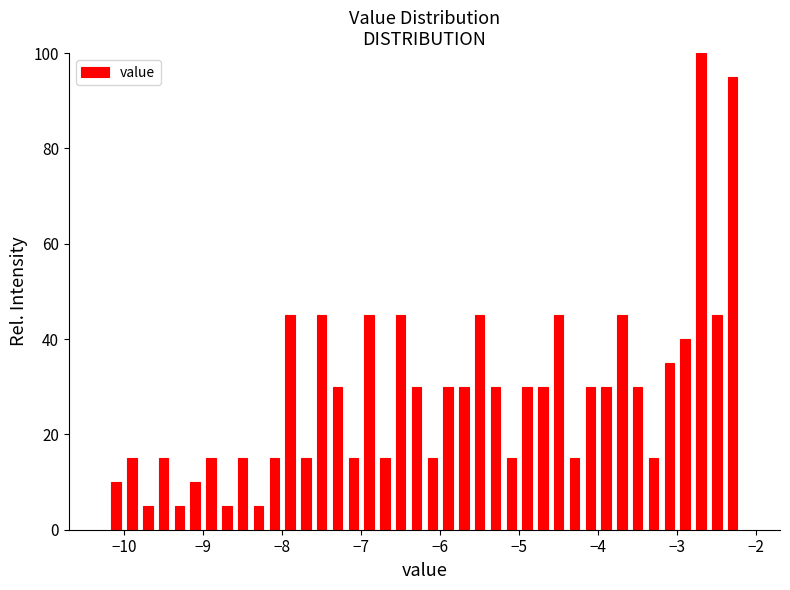

Read against the x-axis, roughly where is the centre of the tallest bar?

-2.7